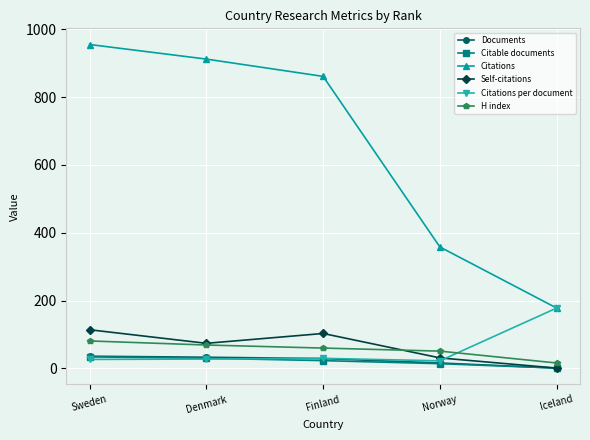

Does the chart display data point markers on the line(s)?

Yes